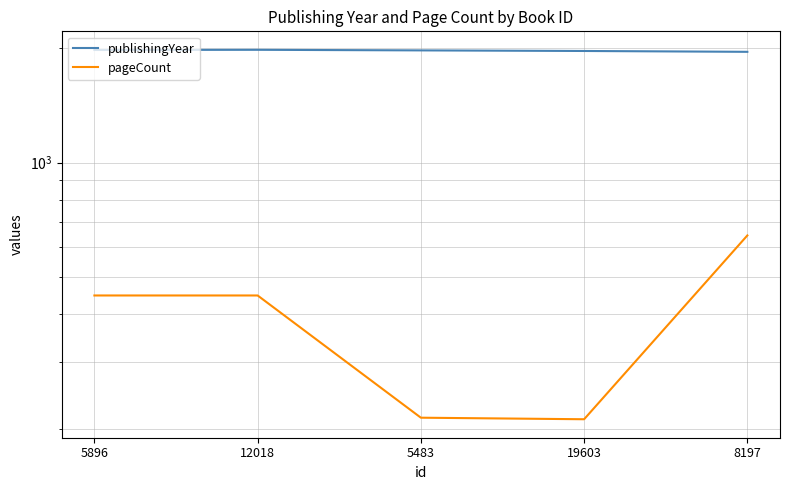

Rank the categories by publishingYear value from highest to lowest.

12018, 5896, 5483, 19603, 8197